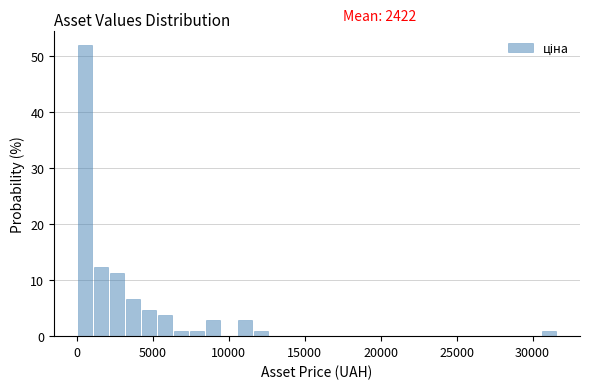

Around what value on the x-axis is the tallest bar? Give the approximate position of its centre, as read against the axis.

500